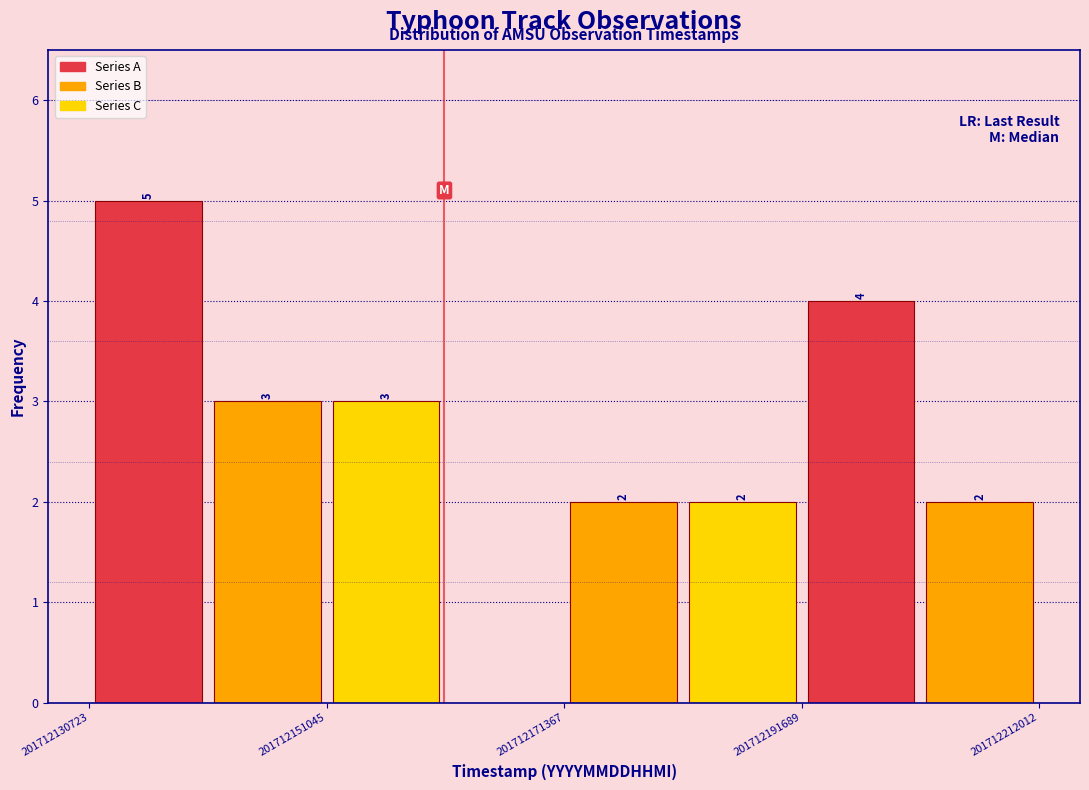

Around what value on the x-axis is the tallest bar? Give the approximate position of its centre, as read against the axis.

201712135000